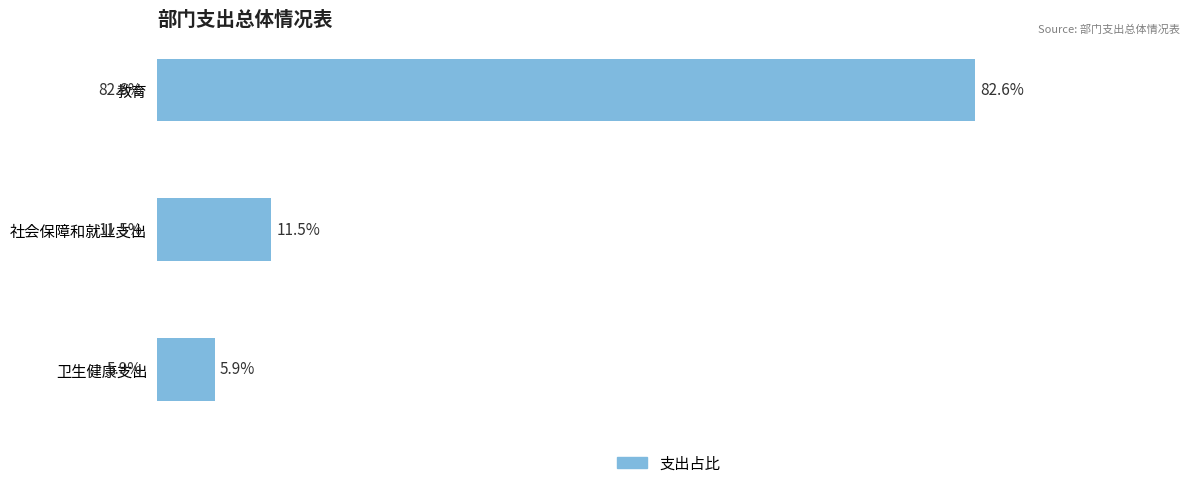

Between 卫生健康支出 and 教育, which is larger?

教育